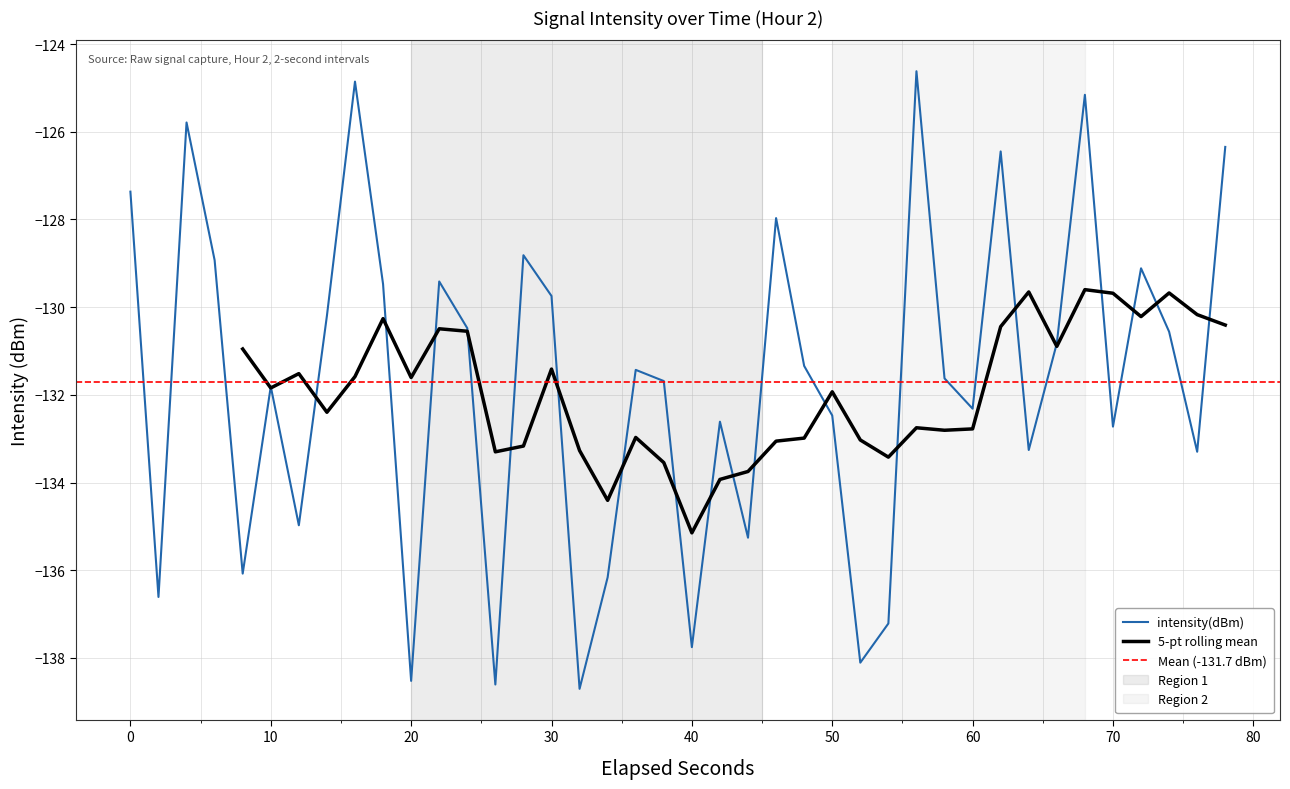

What is the smallest value displayed?

-138.7